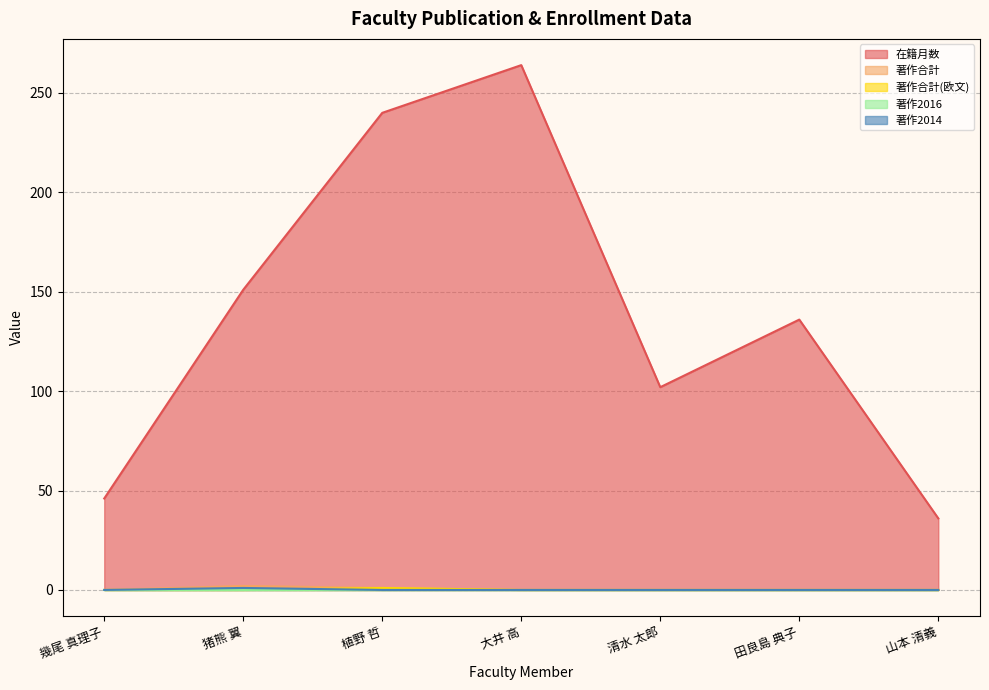

What position from the right is 幾尾 真理子?

7